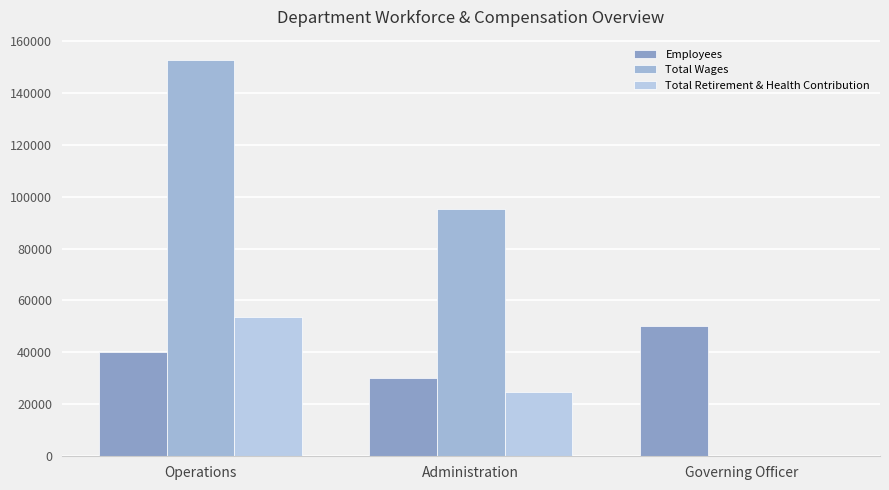

What is the difference between the maximum and minimum values in the Total Wages series?

152800